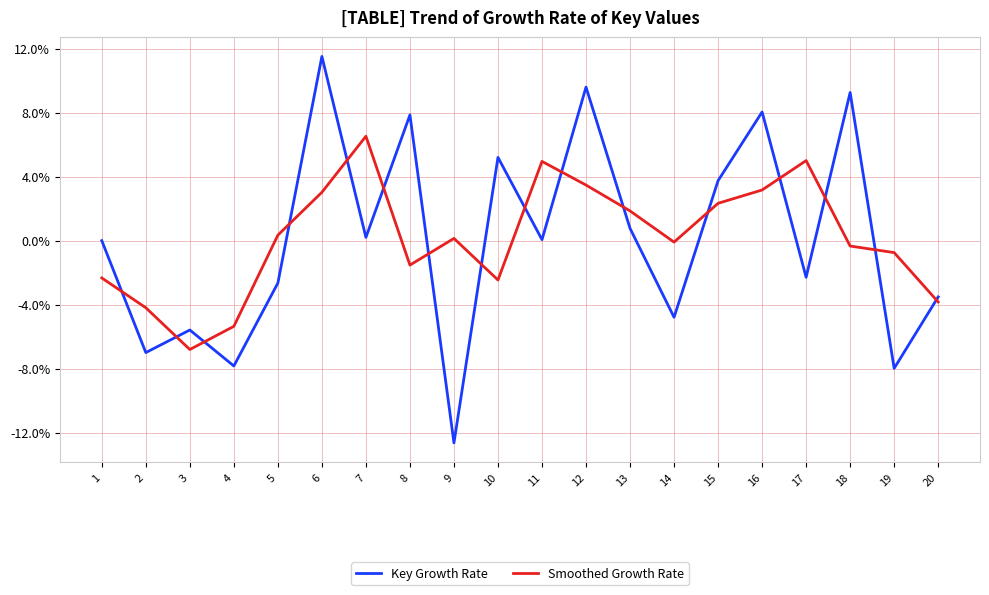

Is the value of Smoothed Growth Rate at 18 greater than the value of Key Growth Rate at 19?

Yes